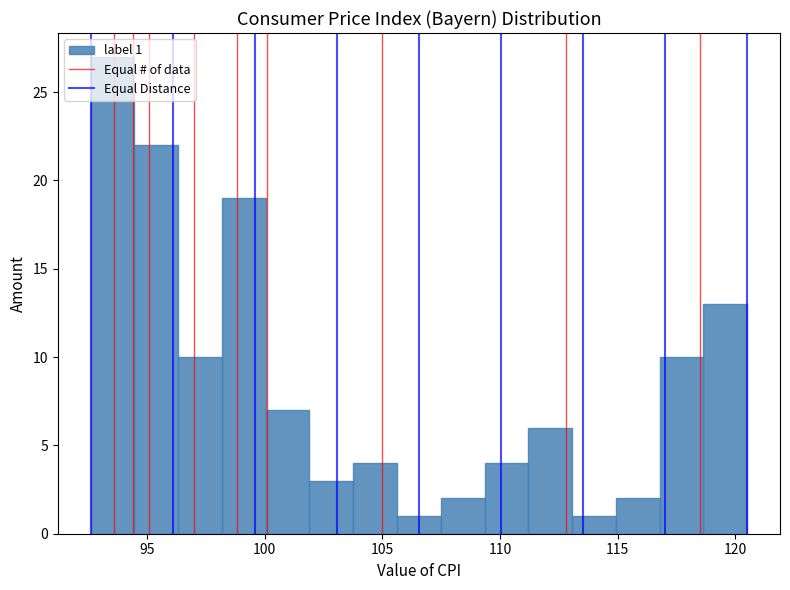

Around what value on the x-axis is the tallest bar? Give the approximate position of its centre, as read against the axis.

93.5